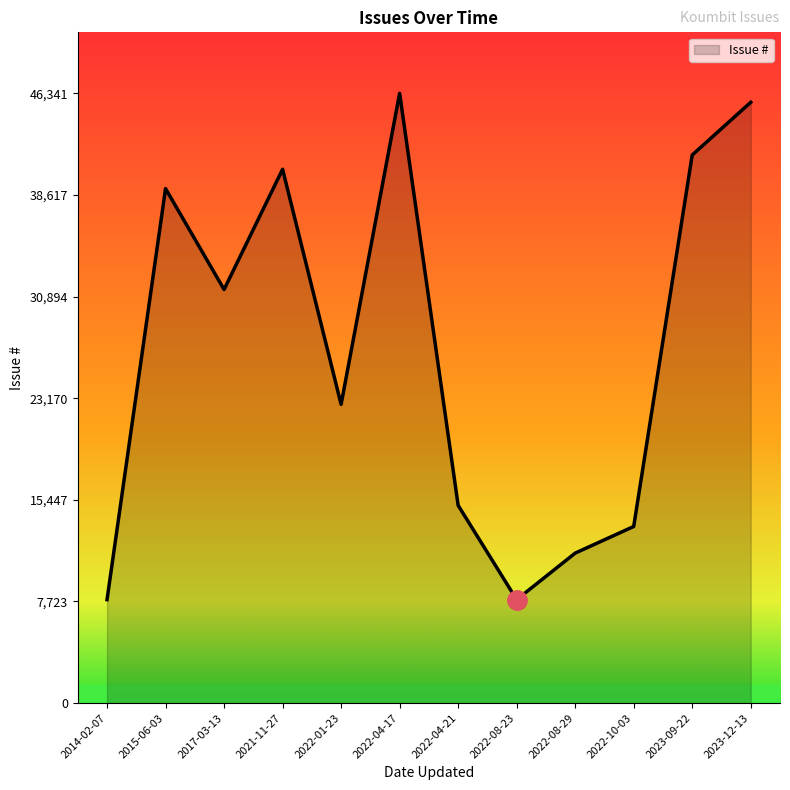

What is the maximum value shown in the chart?

46341